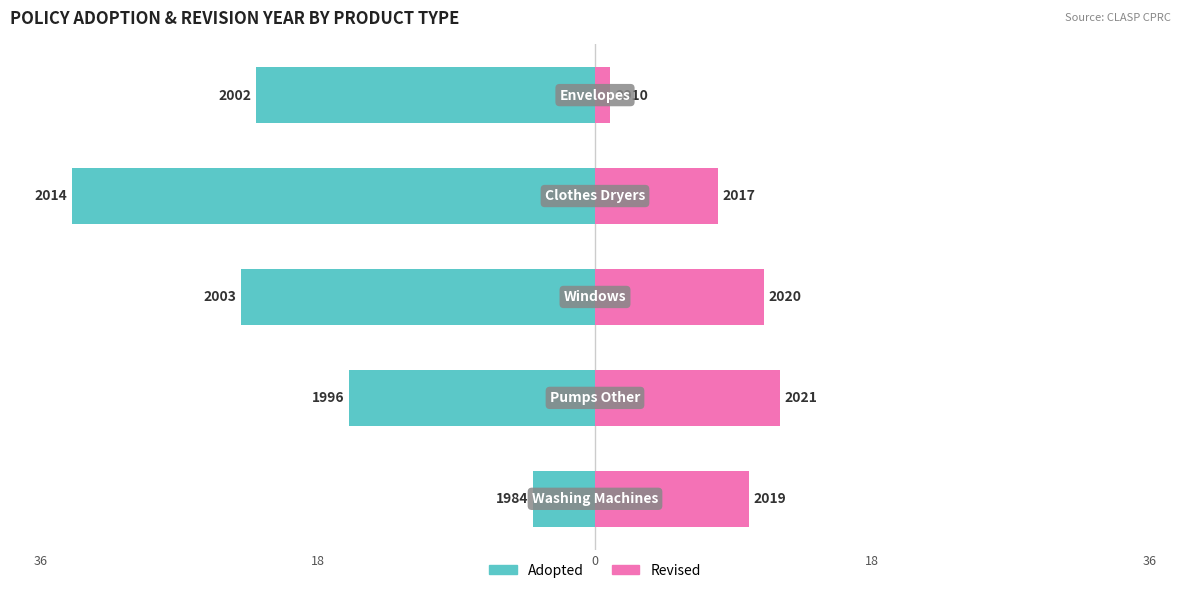

Reading left to right, transcribe all the data shown in this chart.

Adopted: -4	-16	-23	-34	-22
Revised: 10	12	11	8	1